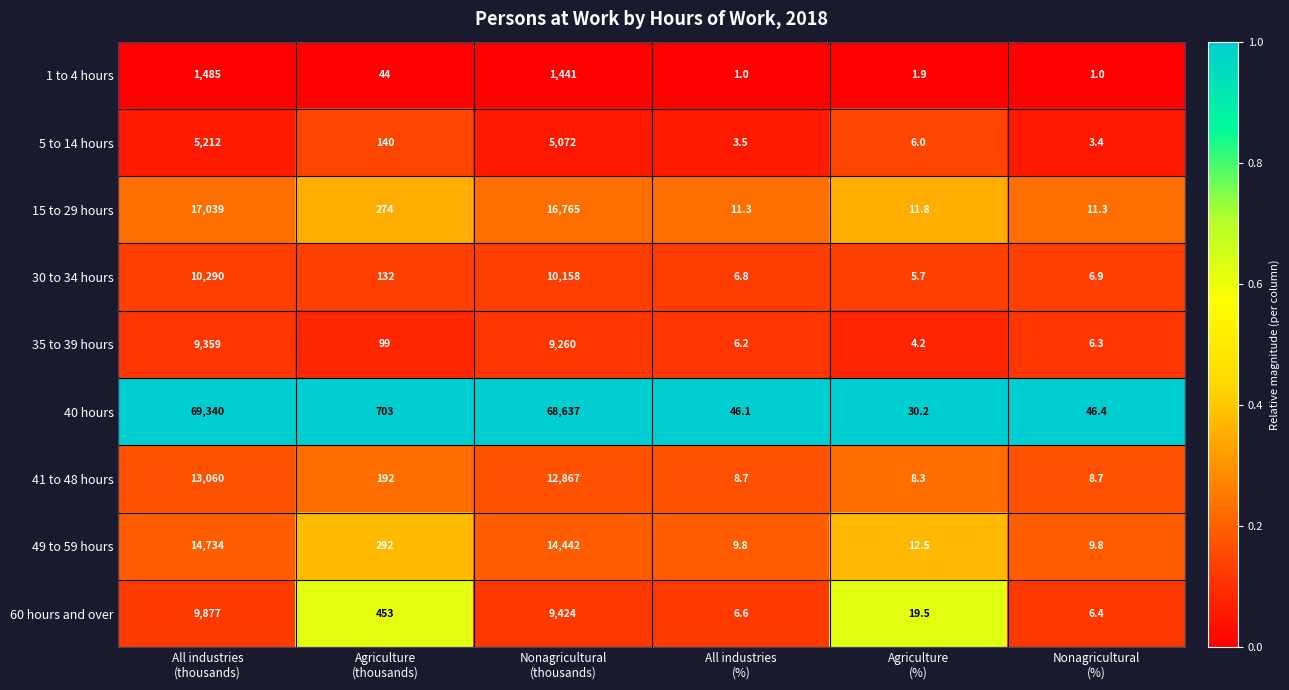

Which series has the largest total across all categories?

40 hours